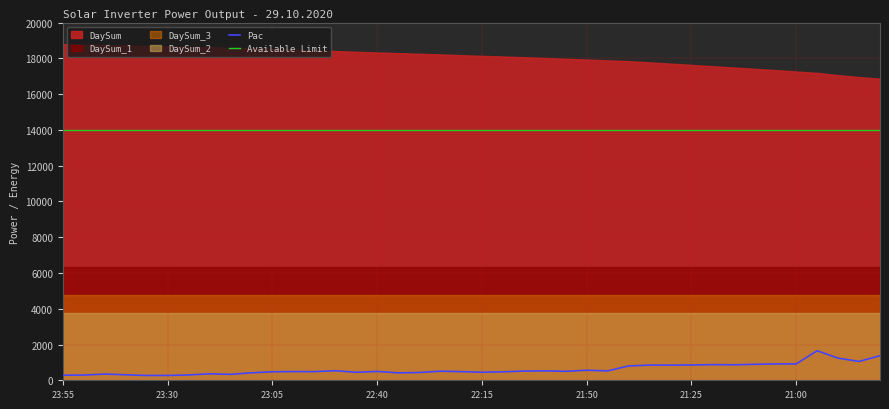

What is the value of the Available Limit point at the 19th from the left?

14000